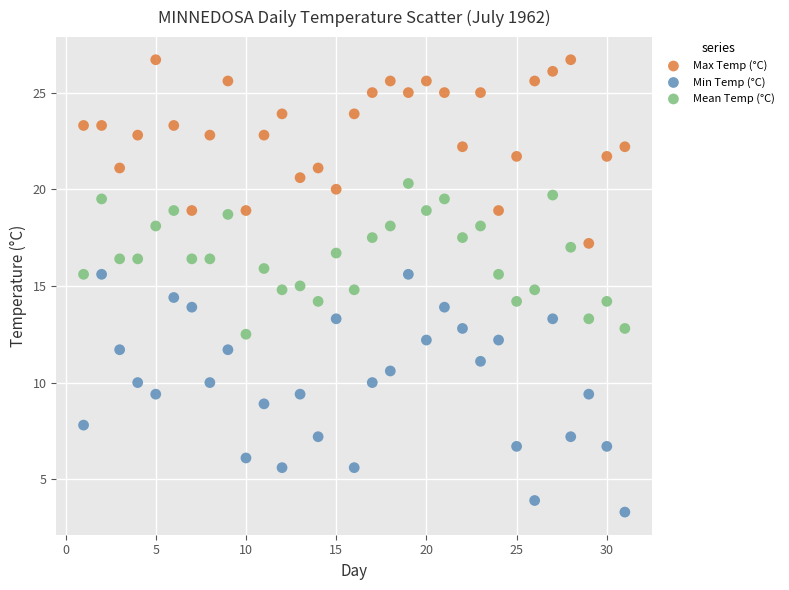

Which series contains the highest Y value?

Max Temp (°C)